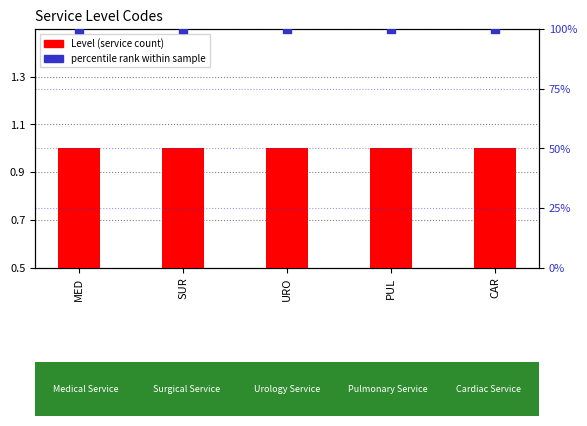

Is the value of percentile rank within sample at SUR greater than the value of Level (service count) at PUL?

Yes